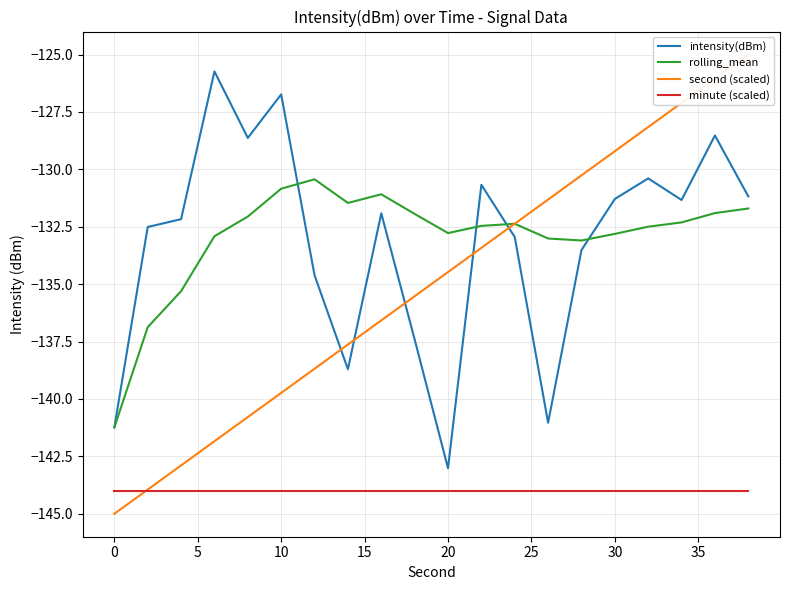

The minute (scaled) series shows -144.0 at 20. True or false?

True